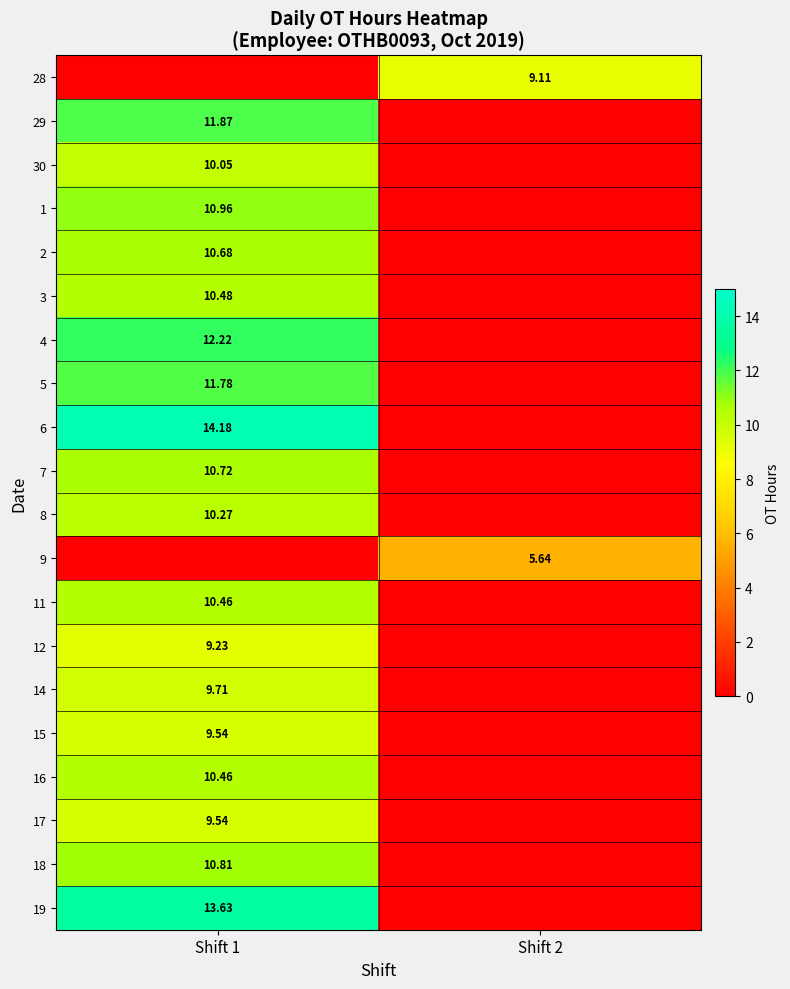

Rank the series at Shift 1 from highest to lowest value.

6, 19, 4, 29, 5, 1, 18, 7, 2, 3, 11, 16, 8, 30, 14, 15, 17, 12, 28, 9